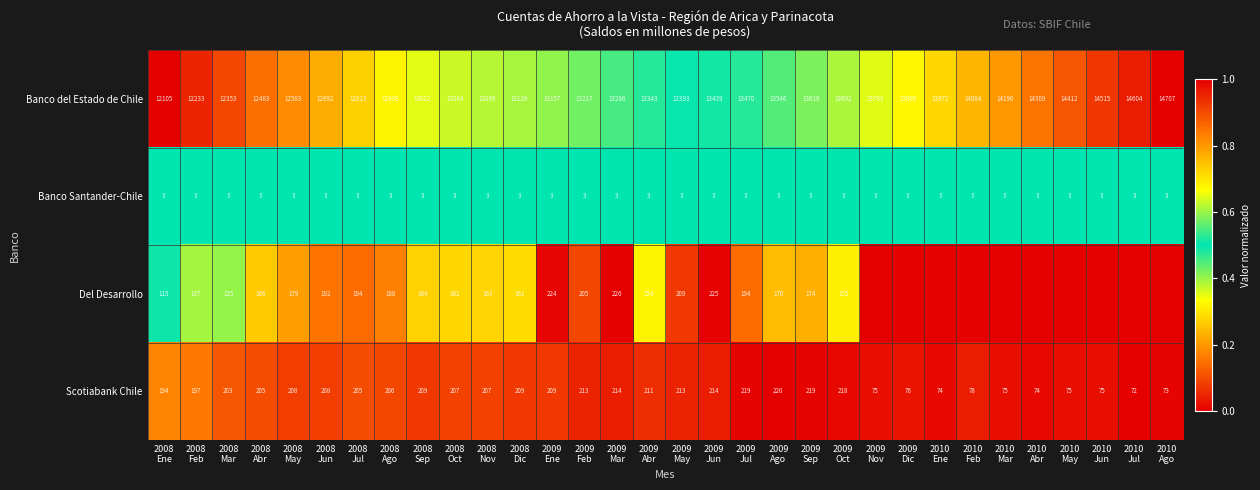

Which series changed the most between 2009
Ene and 2009
Jun?

Banco del Estado de Chile